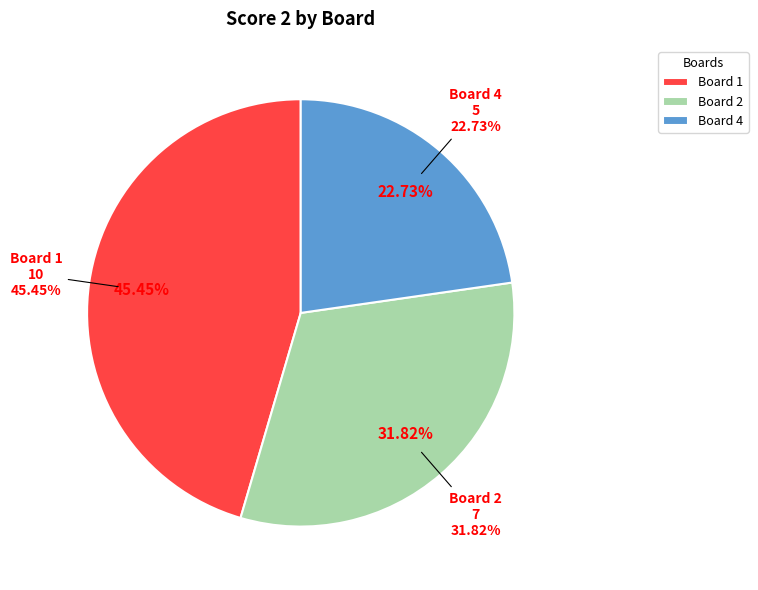

True or false: Board 2 accounts for 32% of the total.

True